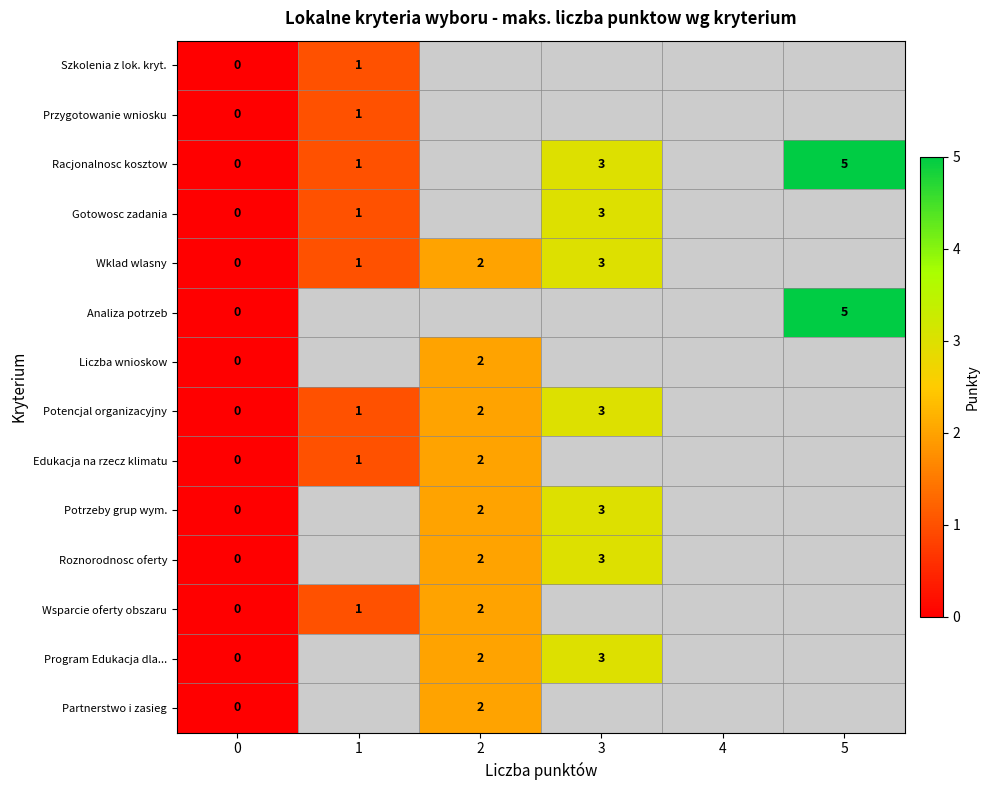

Is the value of Roznorodnosc oferty at 0 greater than the value of Potencjal organizacyjny at 1?

No